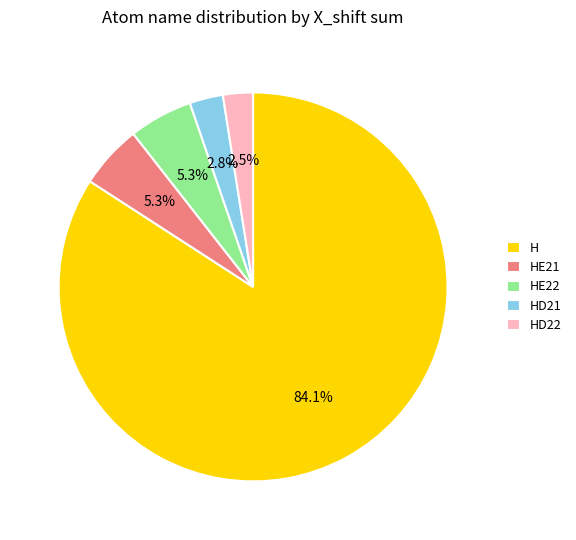

Is there any slice that represents more than half of the pie?

Yes